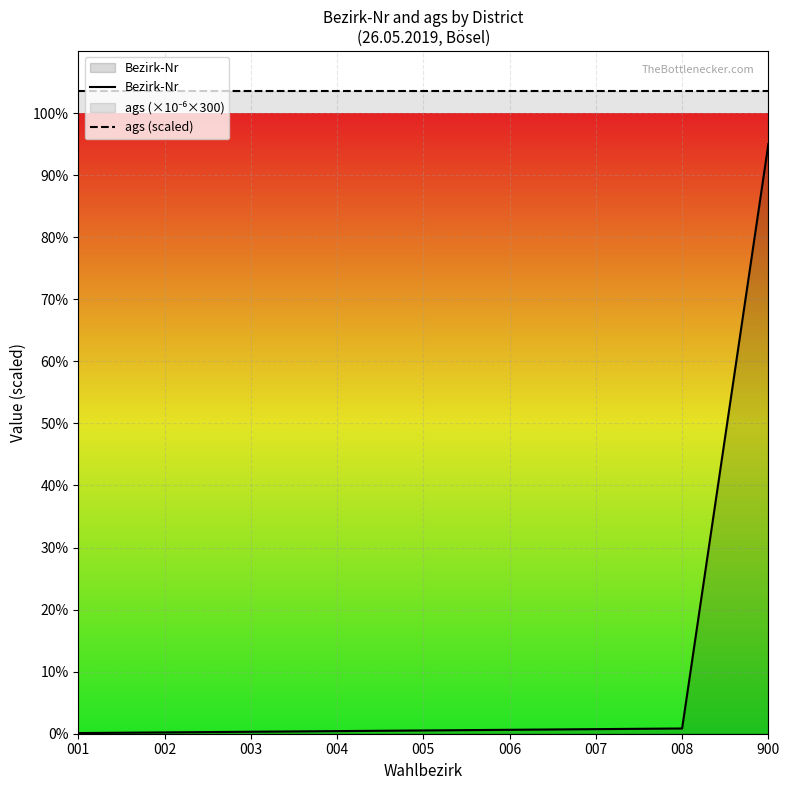

Reading left to right, what are all the values shown in this chart?

Bezirk-Nr: 1.1	2.1	3.2	4.2	5.3	6.3	7.4	8.4	950.0
ags (scaled): 1035.9	1035.9	1035.9	1035.9	1035.9	1035.9	1035.9	1035.9	1035.9